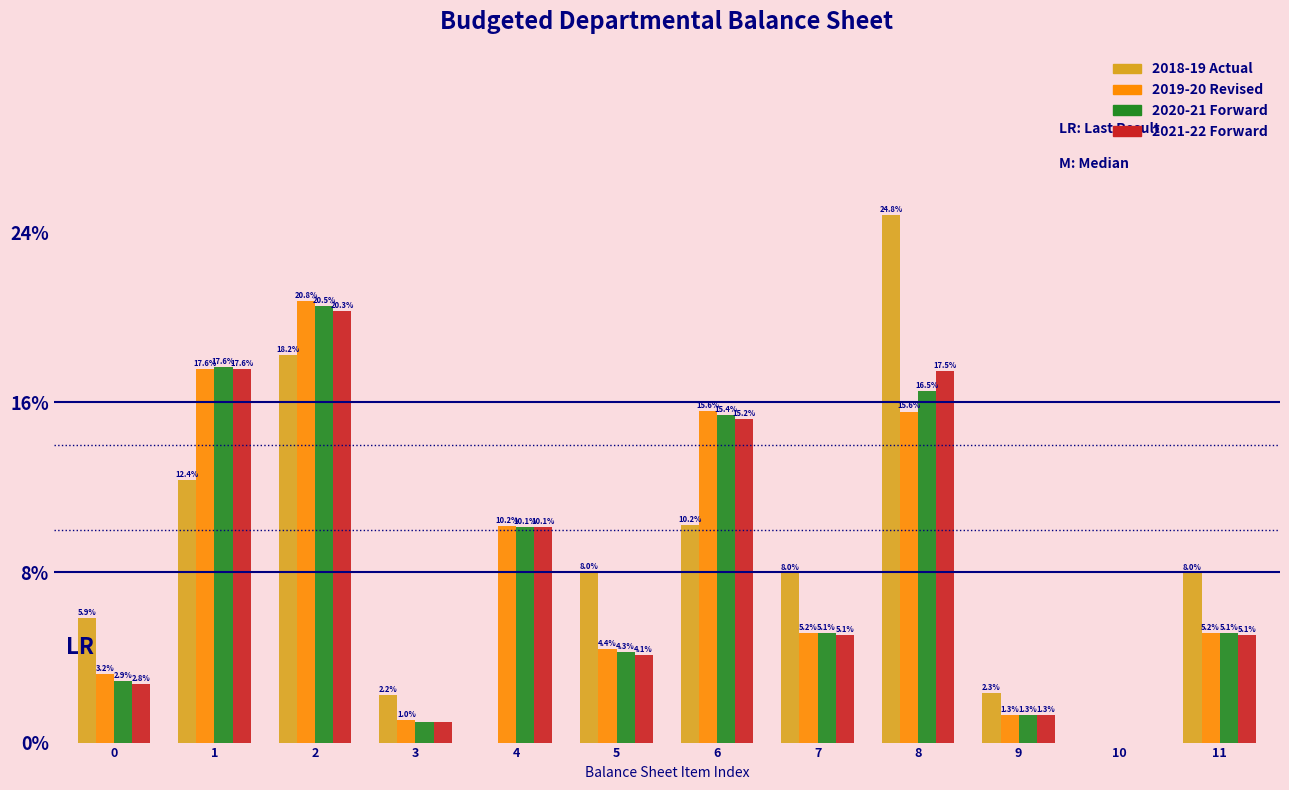

Reading left to right, extract all data points from this chart.

2018-19 Actual: 0=5.9	1=12.4	2=18.2	3=2.2	4=0.0	5=8.0	6=10.2	7=8.0	8=24.8	9=2.3	10=0.0	11=8.0
2019-20 Revised: 0=3.2	1=17.6	2=20.8	3=1.0	4=10.2	5=4.4	6=15.6	7=5.2	8=15.6	9=1.3	10=0.0	11=5.2
2020-21 Forward: 0=2.9	1=17.6	2=20.5	3=1.0	4=10.1	5=4.3	6=15.4	7=5.1	8=16.5	9=1.3	10=0.0	11=5.1
2021-22 Forward: 0=2.8	1=17.6	2=20.3	3=1.0	4=10.1	5=4.1	6=15.2	7=5.1	8=17.5	9=1.3	10=0.0	11=5.1